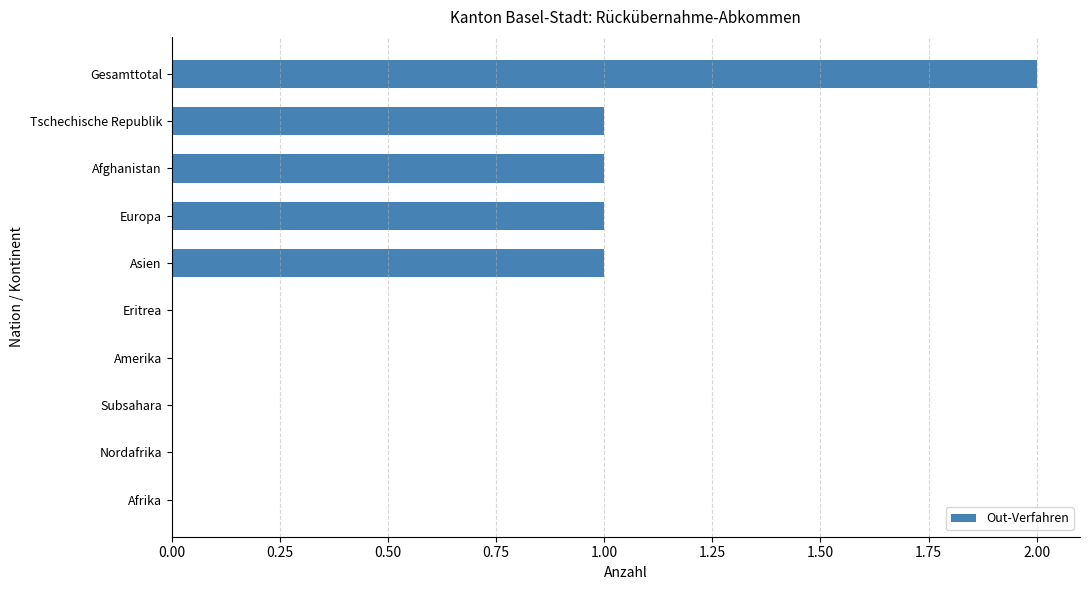

What is the ratio of the value at Europa to the value at Afghanistan?

1.0